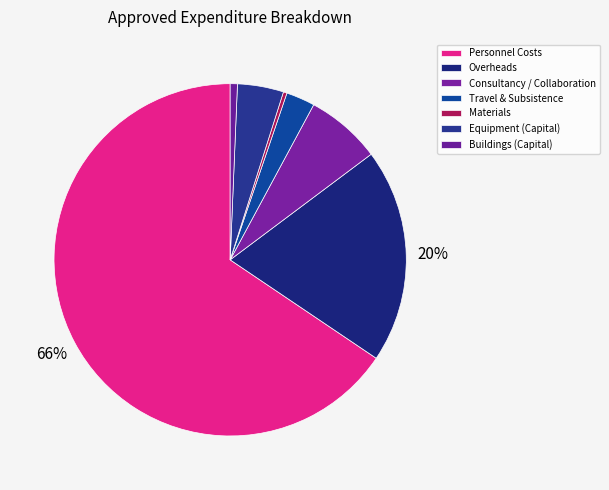

What is the ratio of the value at Buildings (Capital) to the value at Equipment (Capital)?

0.2